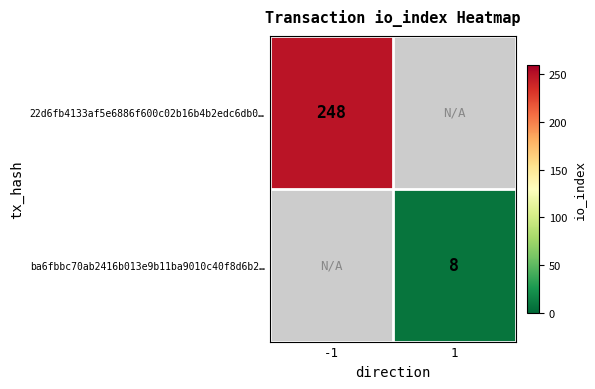

Is the value of ba6fbbc70ab2416b013e9b11ba9010c40f8d6b2… at 1 greater than the value of 22d6fb4133af5e6886f600c02b16b4b2edc6db0… at -1?

No